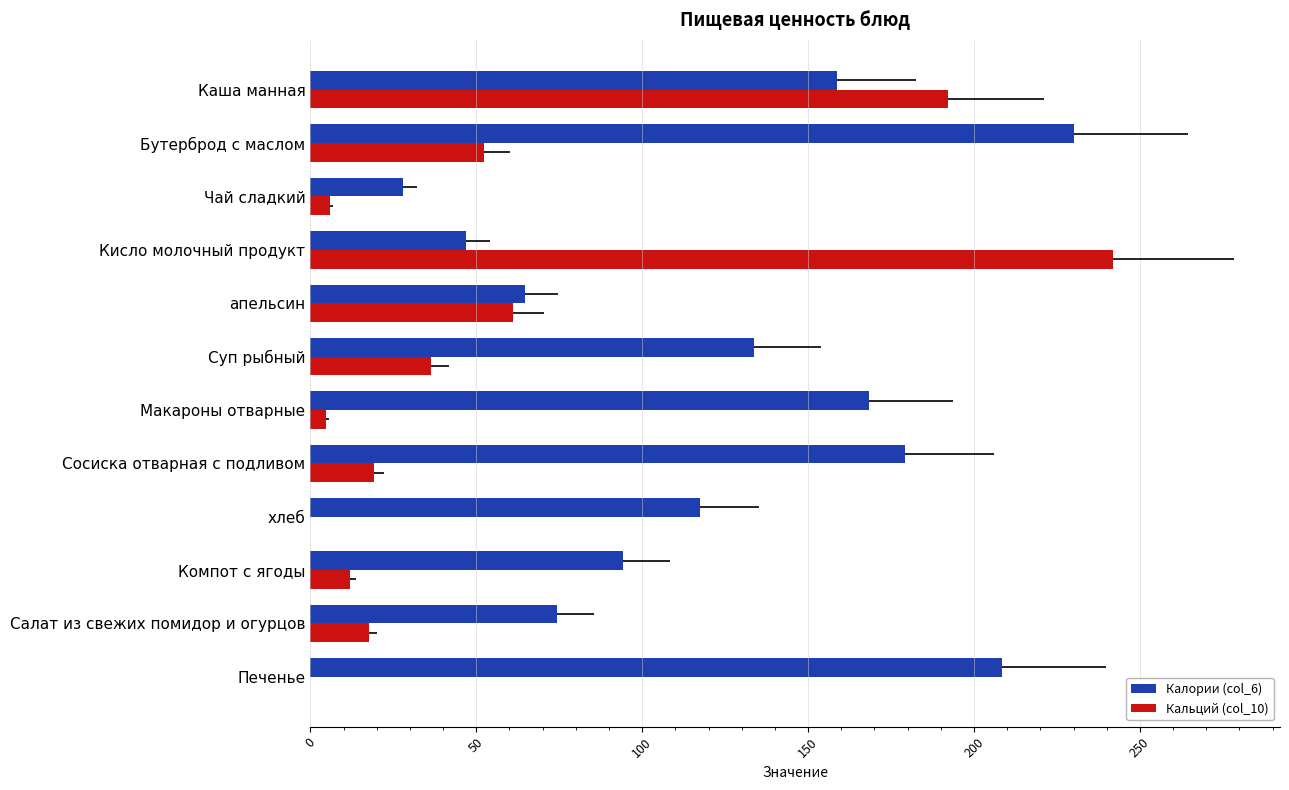

What is the greatest value displayed?

242.0